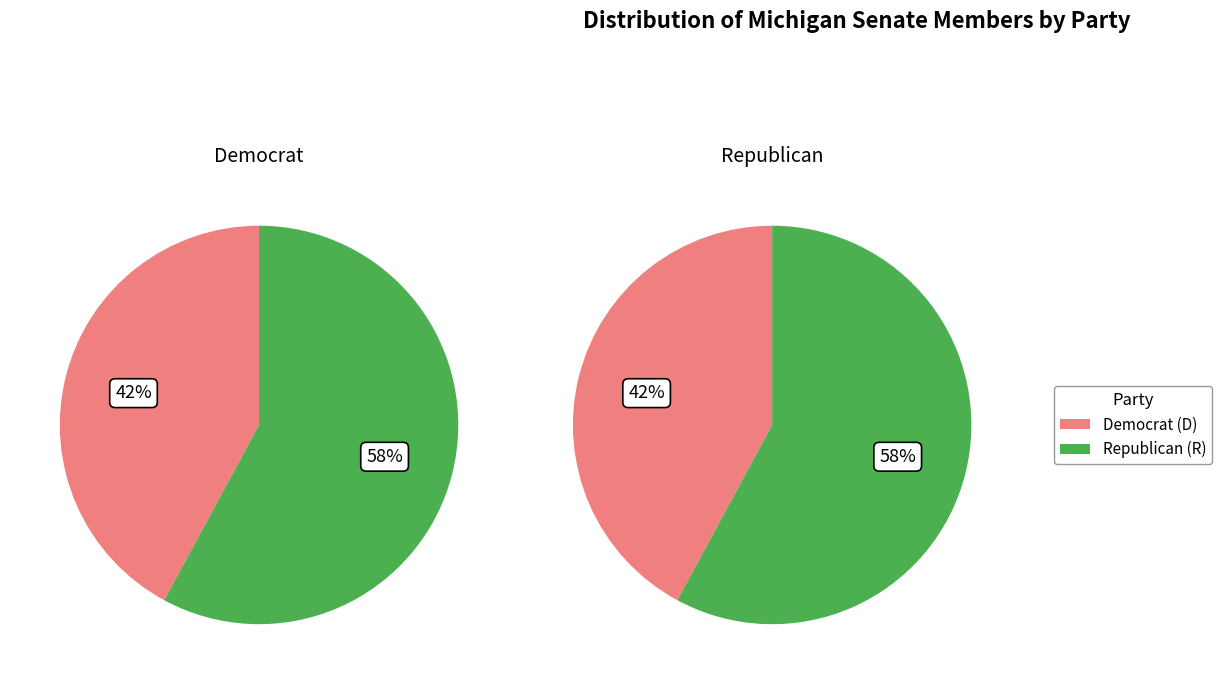

How many slices are in this pie chart?

2